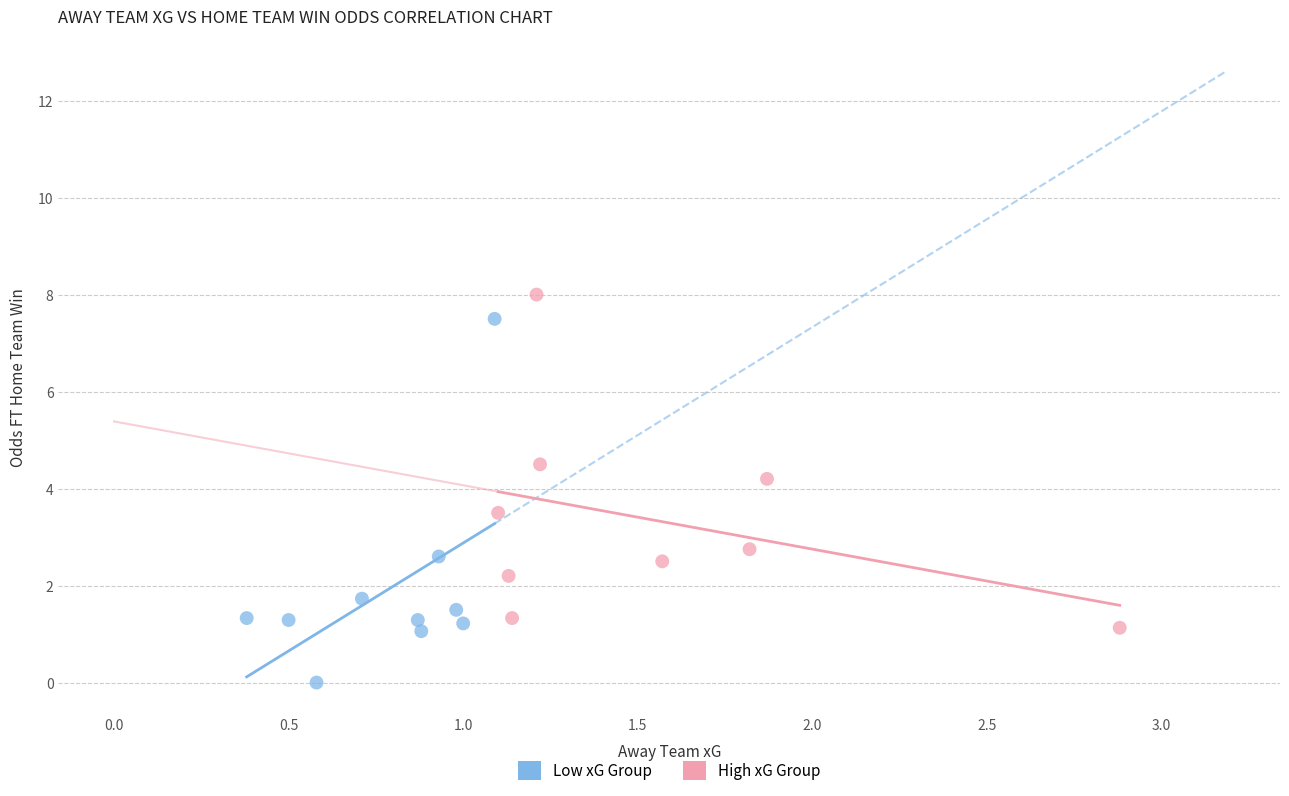

Which series contains the lowest Y value?

Low xG Group